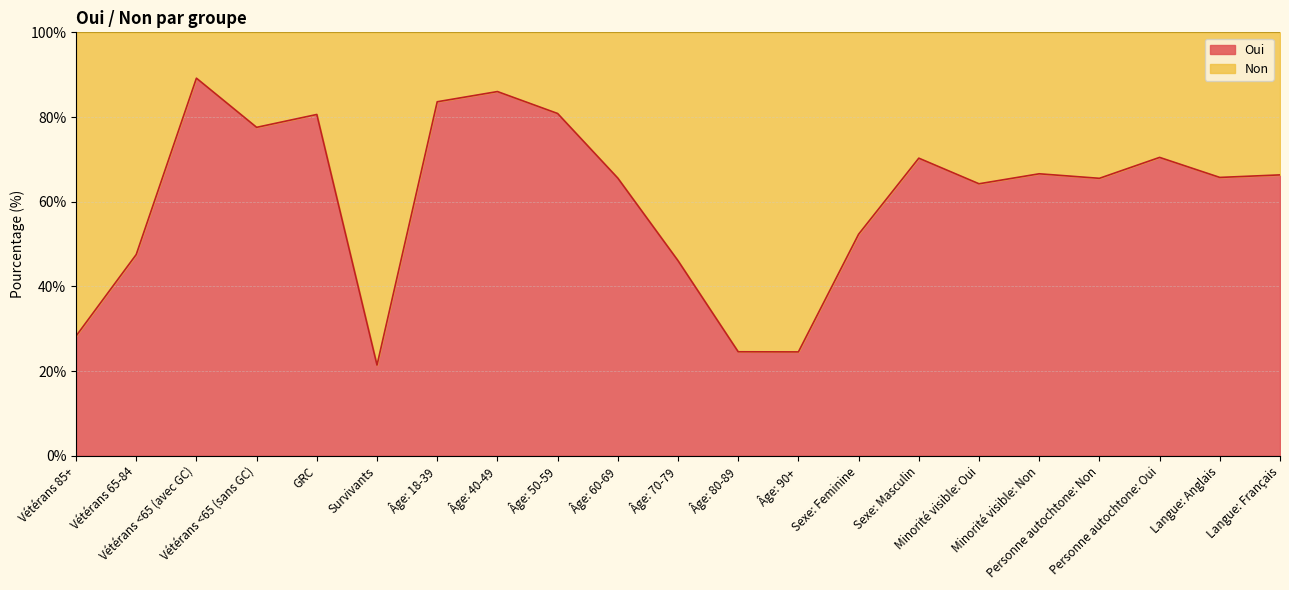

True or false: the data shows 70.5 at Personne autochtone: Oui.

True